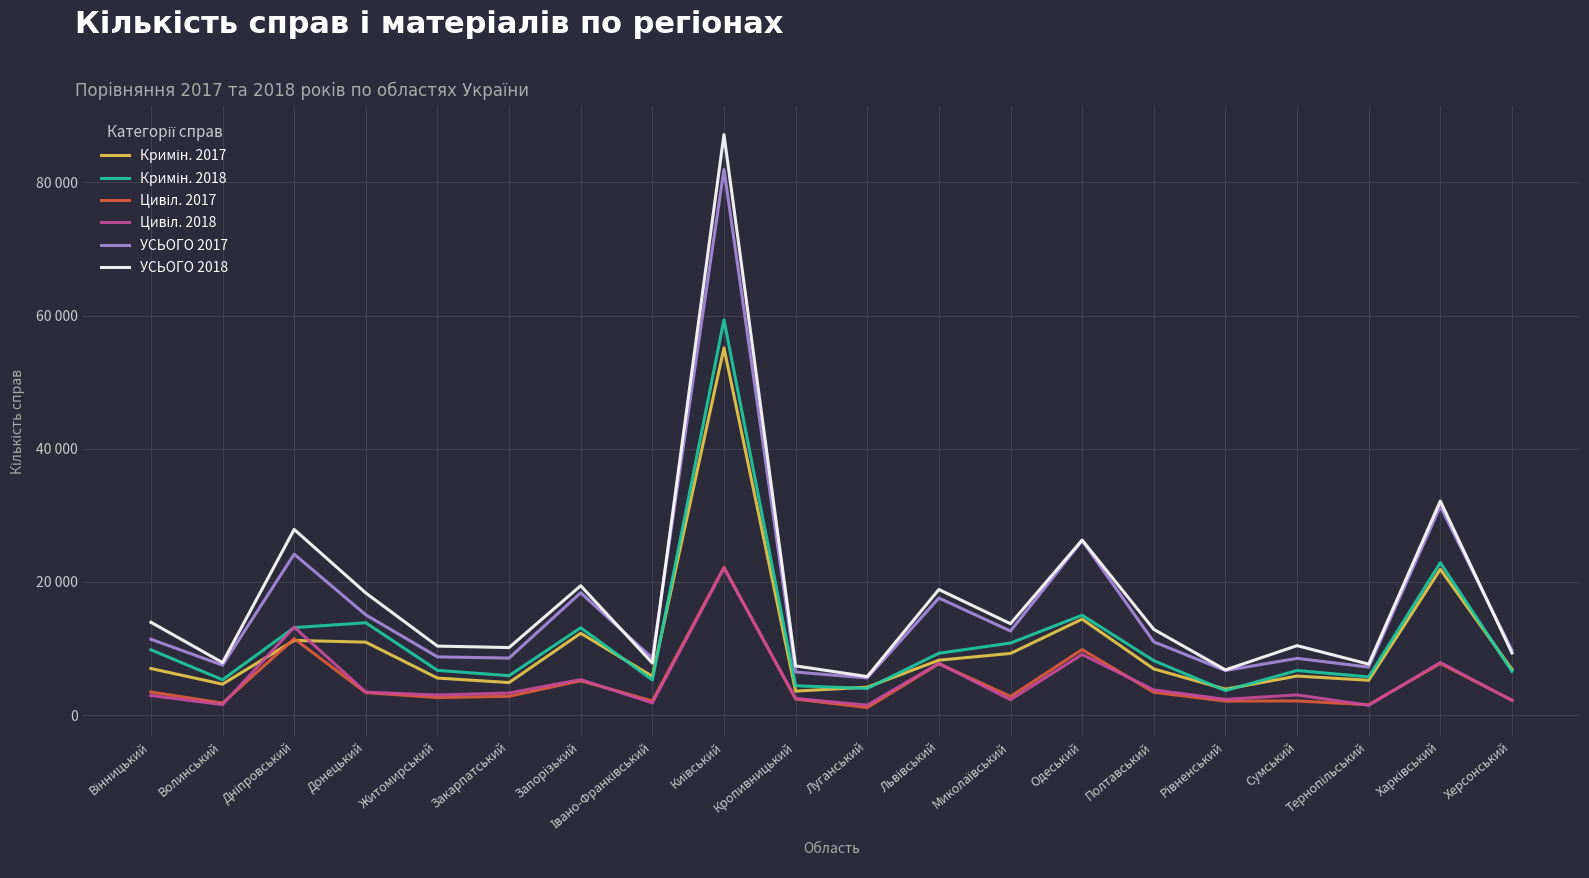

True or false: Кримін. 2017 has more than 2 points higher than both neighbors.

True